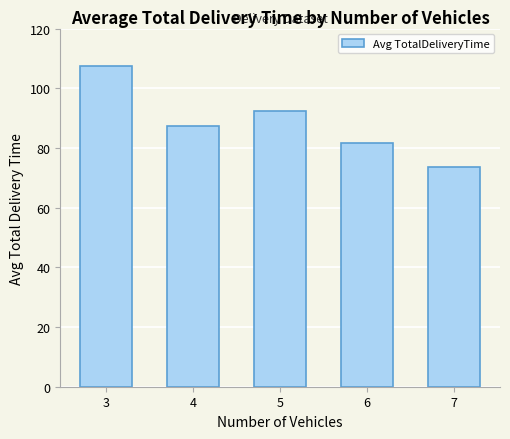

What is the sum of the values at 4 and 6?

169.0